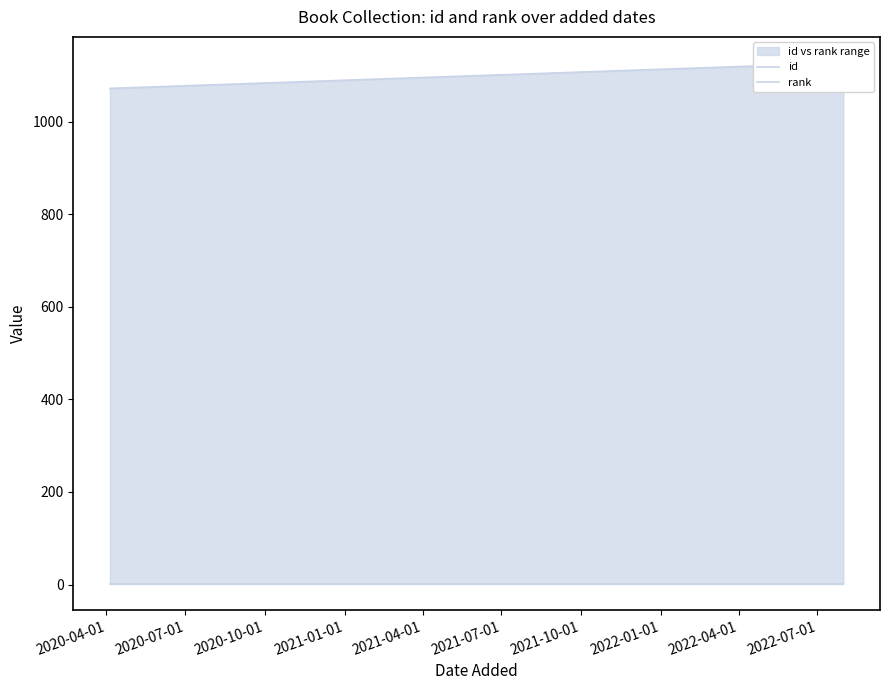

What is the greatest value displayed?

1127